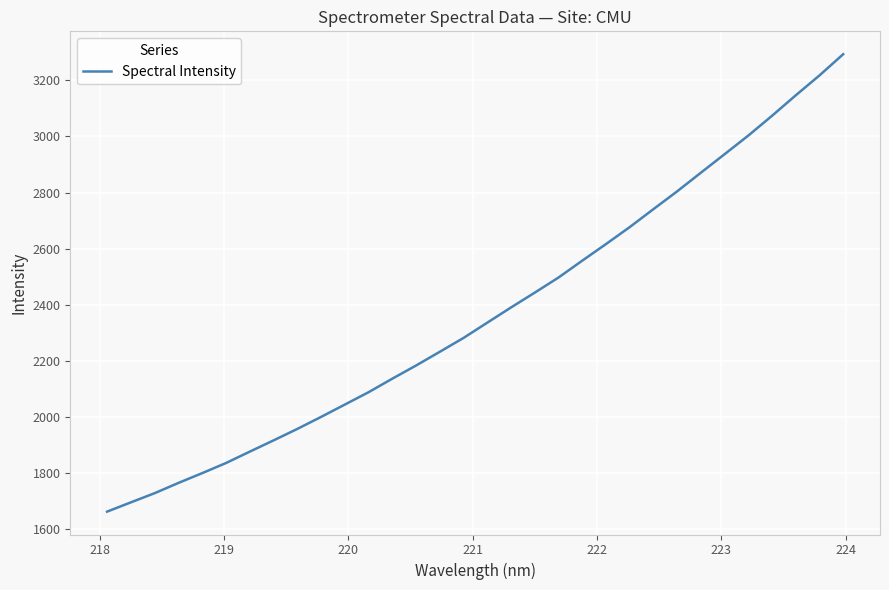

Reading left to right, extract all data points from this chart.

1662.2	1695.2	1727.9	1764.4	1799.4	1835.4	1876.0	1916.1	1956.9	1999.8	2043.8	2087.9	2136.2	2183.1	2232.1	2281.6	2336.0	2390.2	2443.1	2496.9	2557.0	2616.3	2676.7	2740.8	2804.3	2870.8	2936.9	3003.4	3073.9	3146.8	3217.8	3293.4